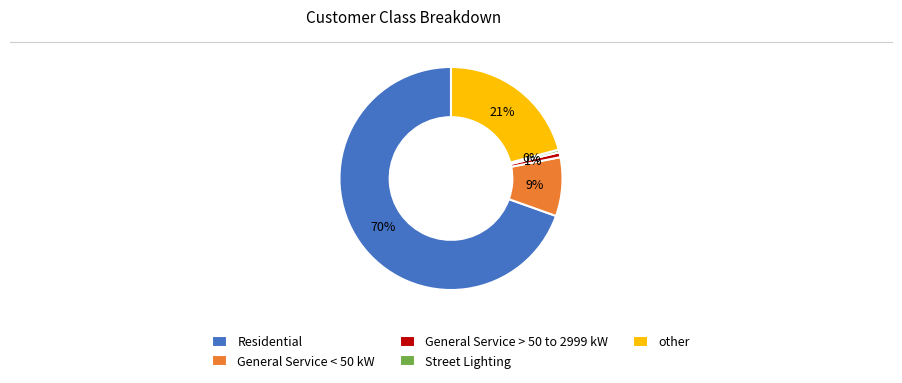

Is it true that Residential is 70% of the pie?

True